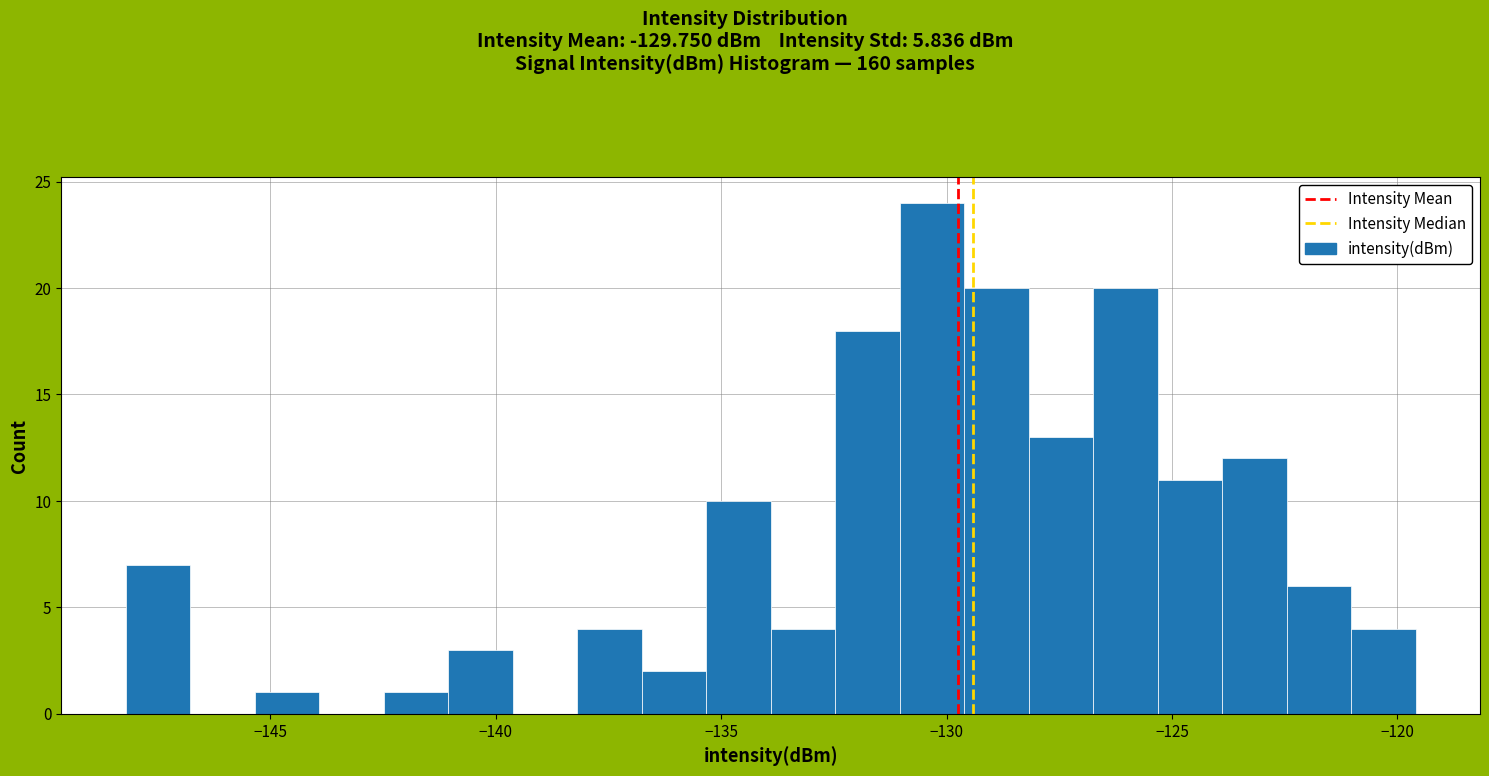

Read against the x-axis, roughly where is the centre of the tallest bar?

-130.5